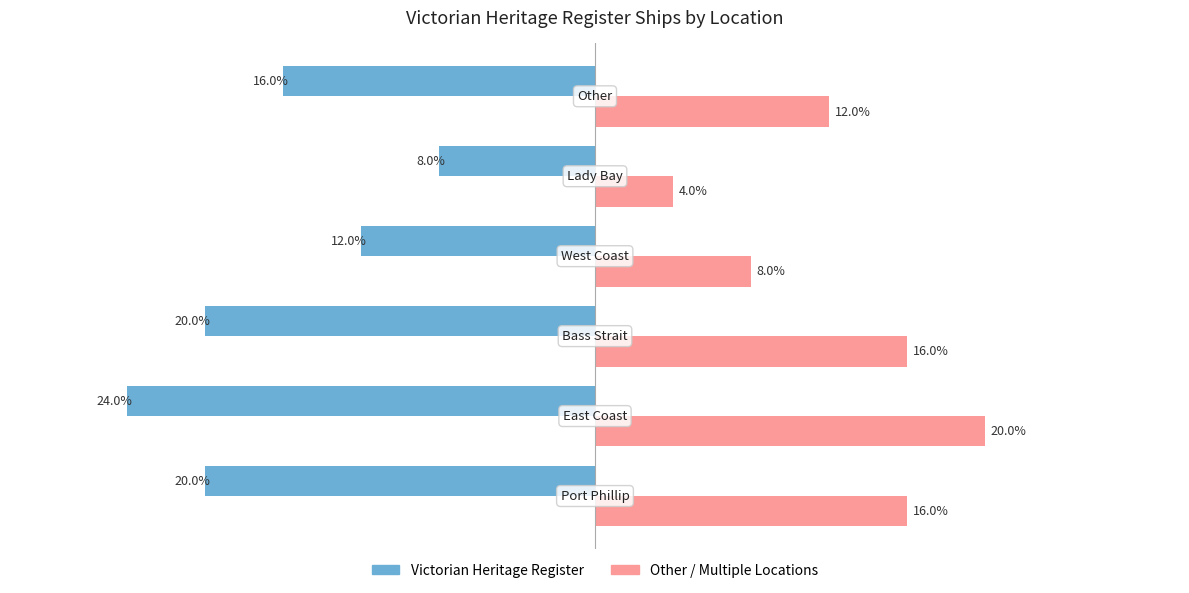

What is the value of the Victorian Heritage Register bar at the 1st from the left?

-20